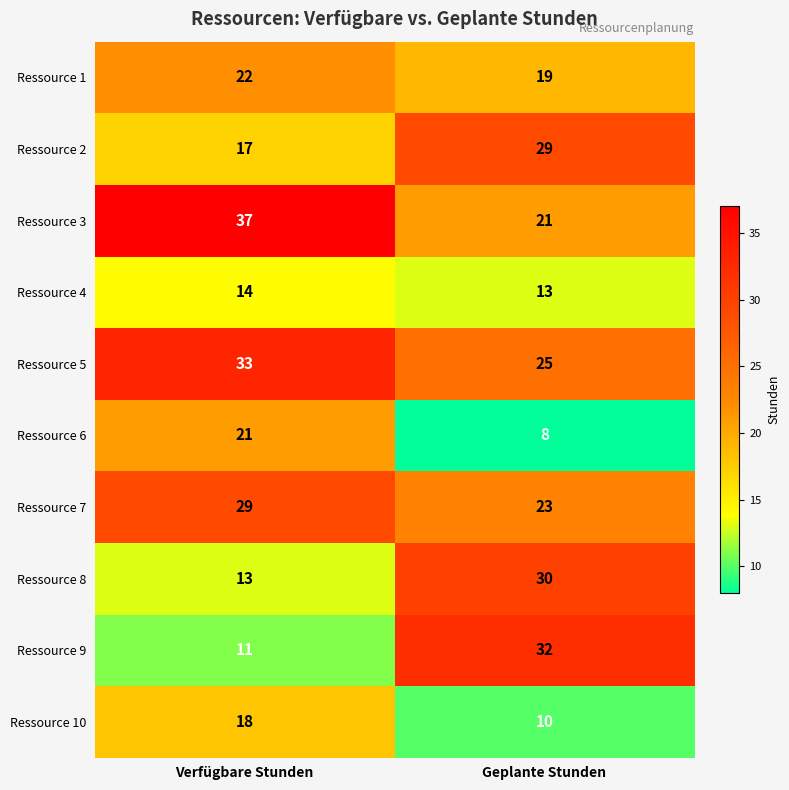

What is the greatest value displayed?

37